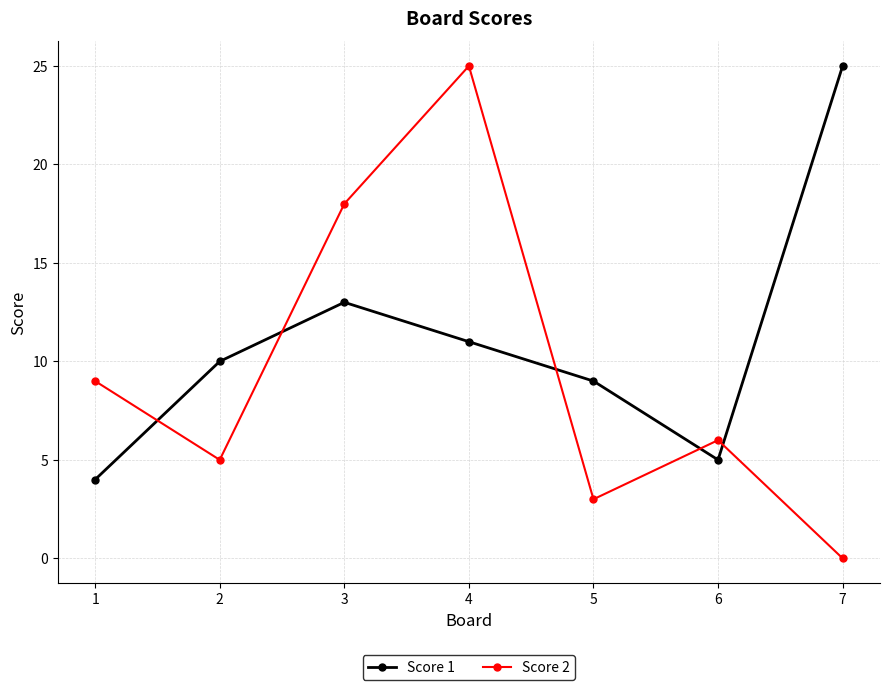

Between 5 and 7, which series saw the biggest shift?

Score 1